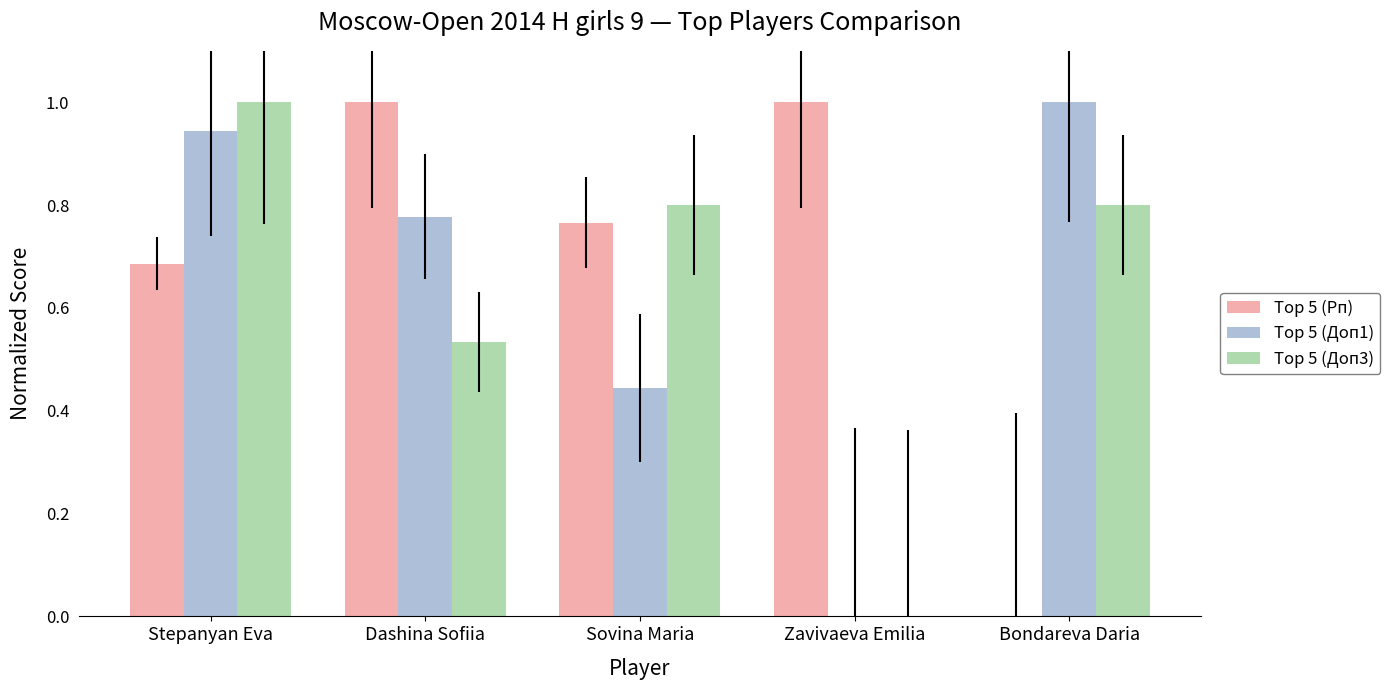

What are all the series names shown in the legend?

Top 5 (Рп), Top 5 (Доп1), Top 5 (Доп3)